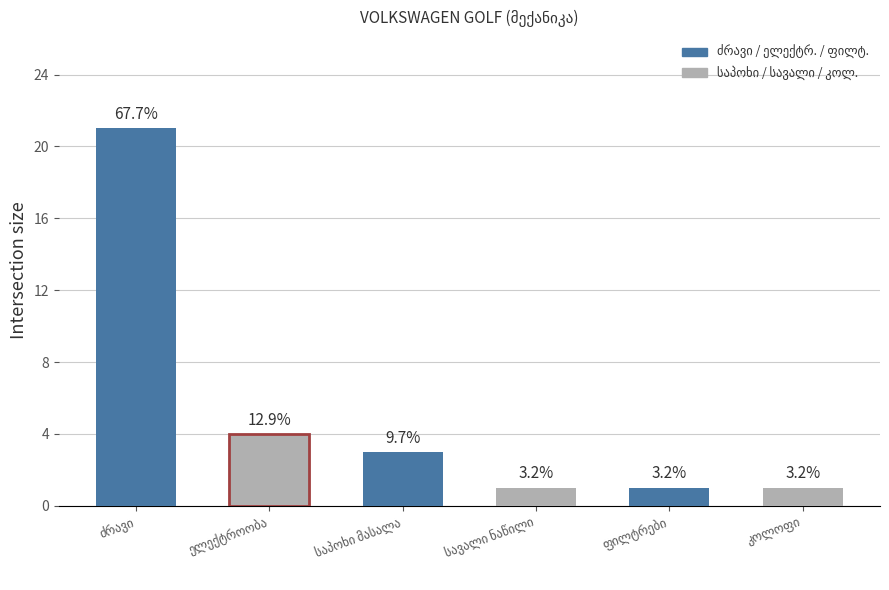

Which series has the largest total across all categories?

ძრავი